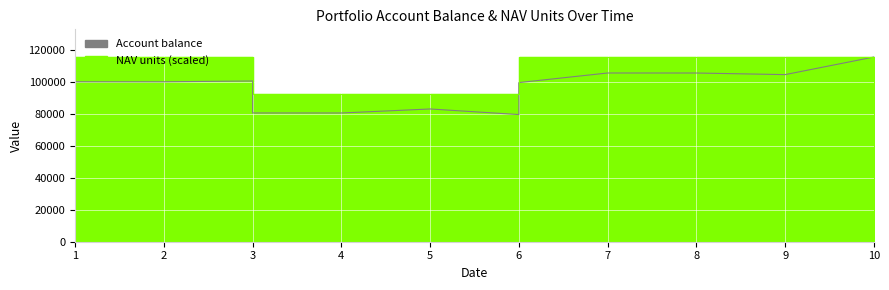

What are all the series names shown in the legend?

Account balance, NAV units